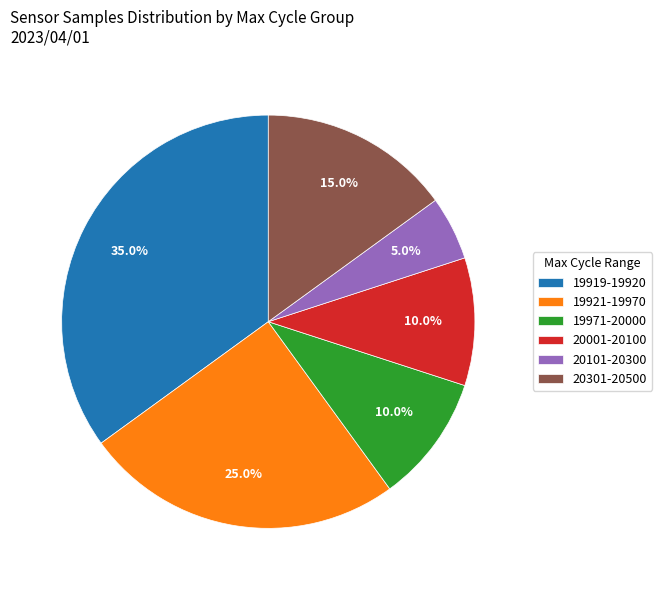

Combined, do 20001-20100 and 19971-20000 account for over 50%?

No